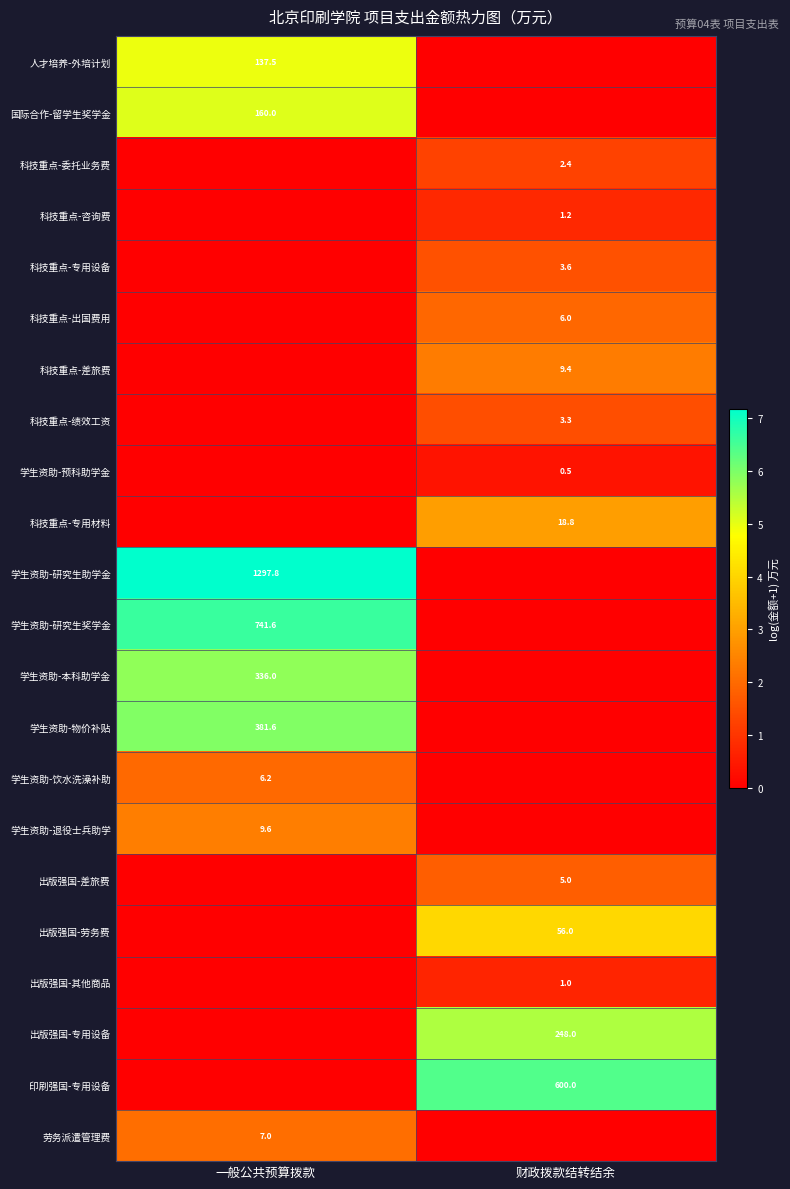

The value of 劳务派遣管理费 at 一般公共预算拨款 is 7.0. True or false?

True